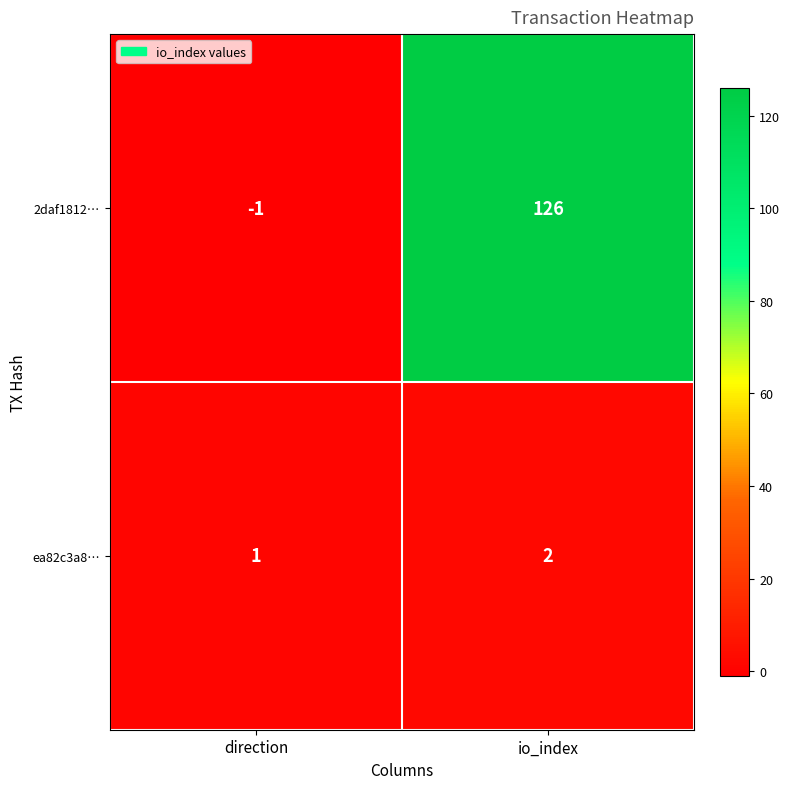

Rank the series at direction from lowest to highest value.

2daf1812…, ea82c3a8…